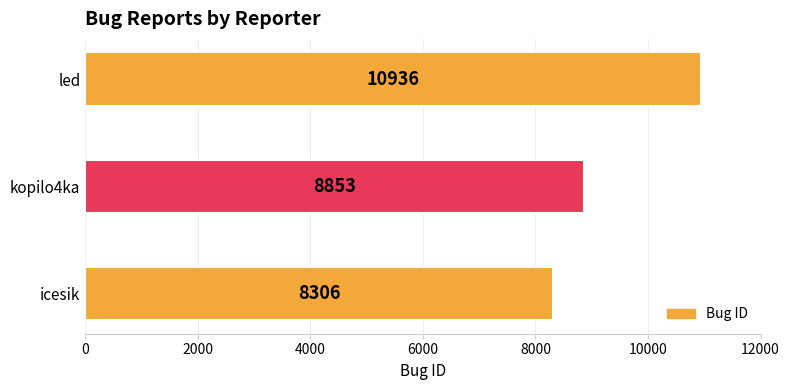

Reading top to bottom, transcribe all the data shown in this chart.

led=10936	kopilo4ka=8853	icesik=8306